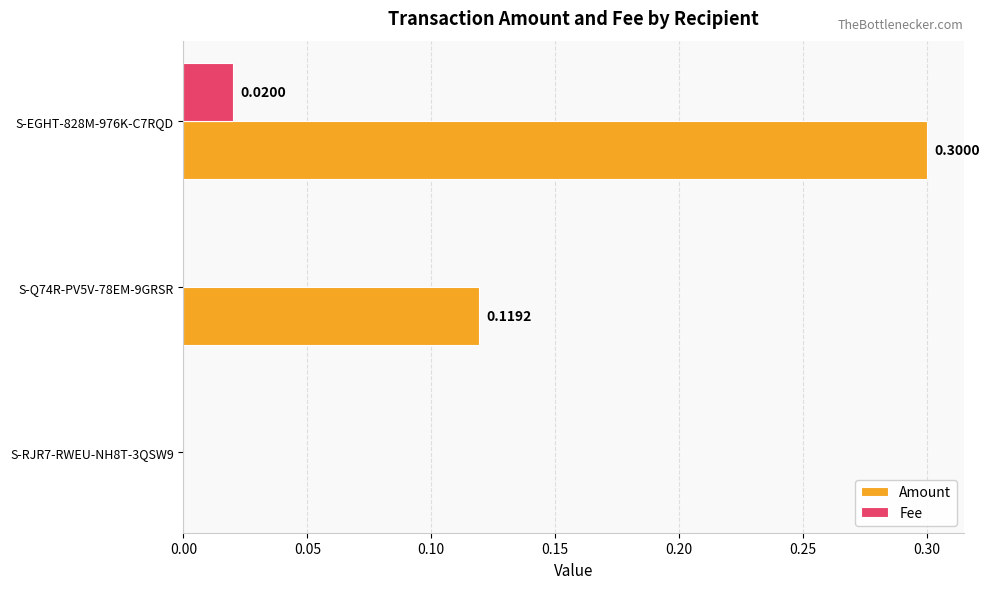

How many positive values does the Amount series have?

2